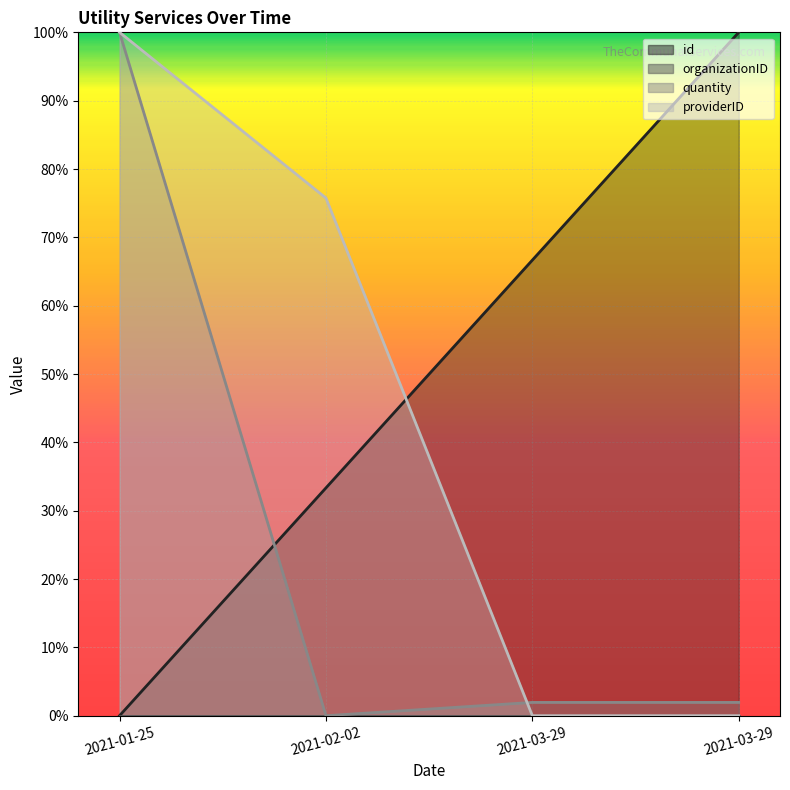

What is the label of the 2nd point from the left?

2021-02-02